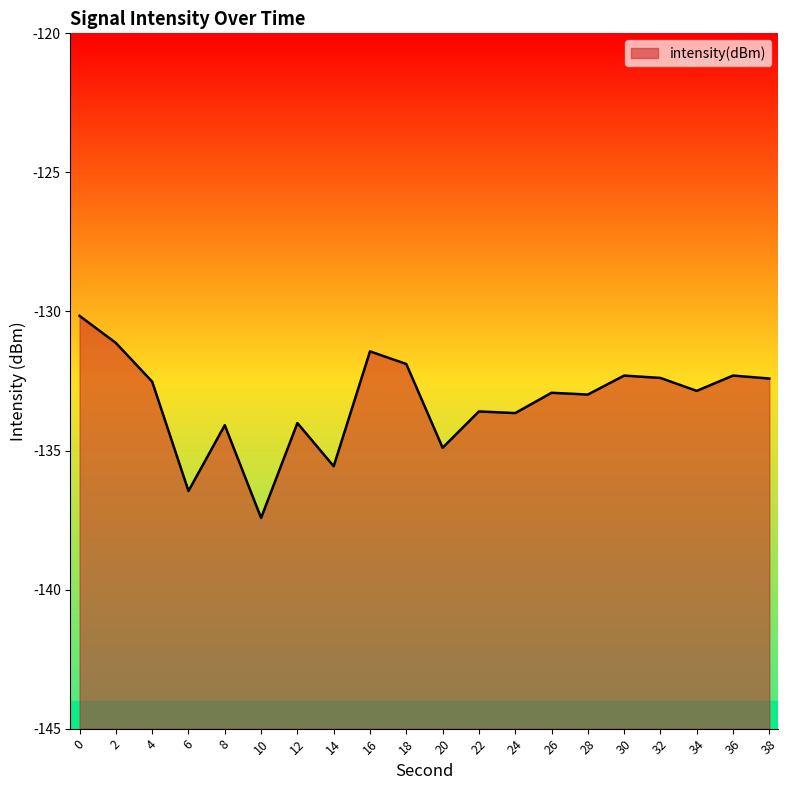

Reading left to right, transcribe all the data shown in this chart.

0=-130.2	2=-131.1	4=-132.5	6=-136.5	8=-134.1	10=-137.4	12=-134.0	14=-135.6	16=-131.4	18=-131.9	20=-134.9	22=-133.6	24=-133.7	26=-132.9	28=-133.0	30=-132.3	32=-132.4	34=-132.9	36=-132.3	38=-132.4